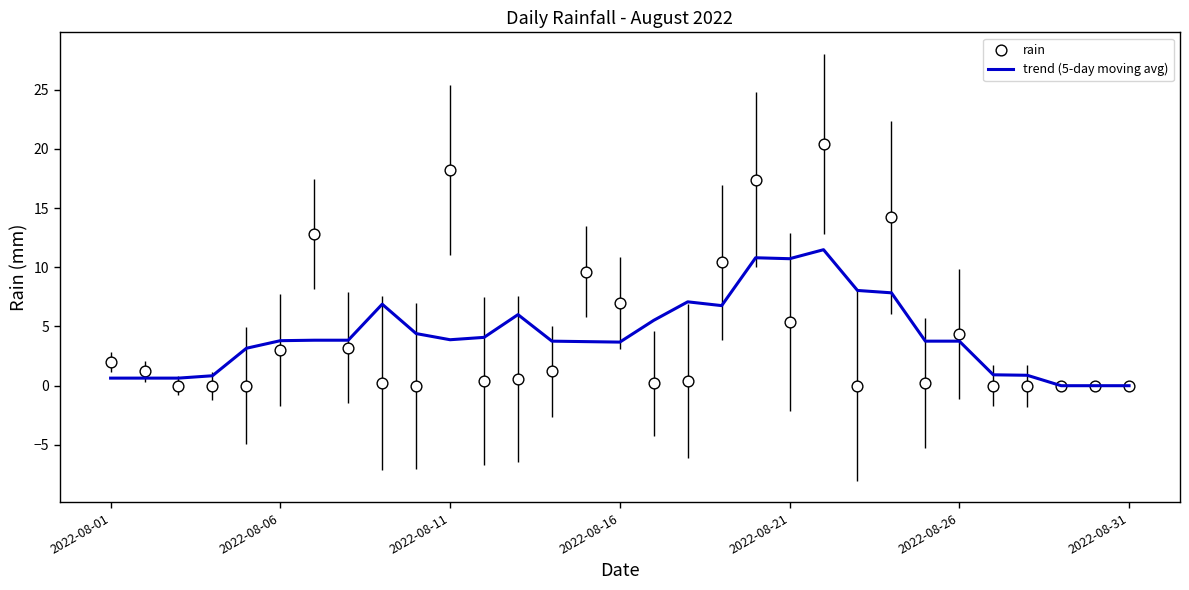

True or false: trend (5-day moving avg) has a value of 0.6 at 2022-08-01.

True